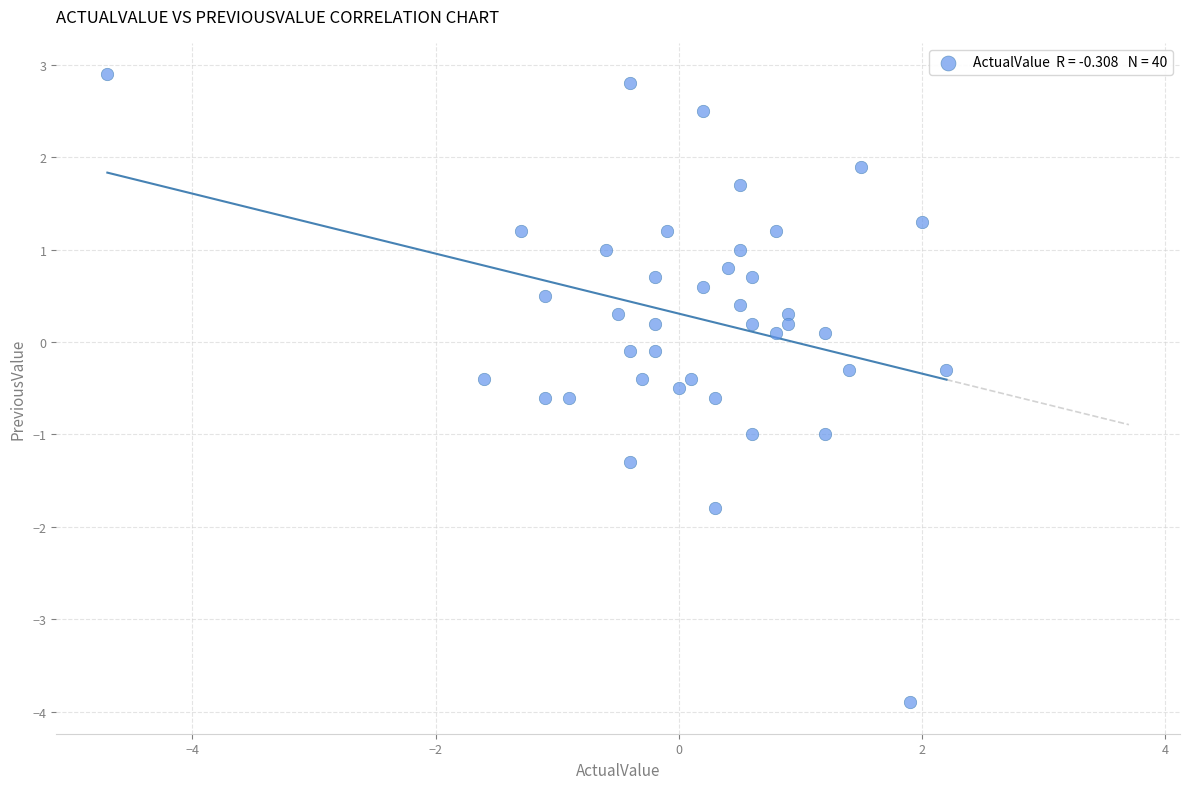

What is the range of X values (max minus min)?

6.9